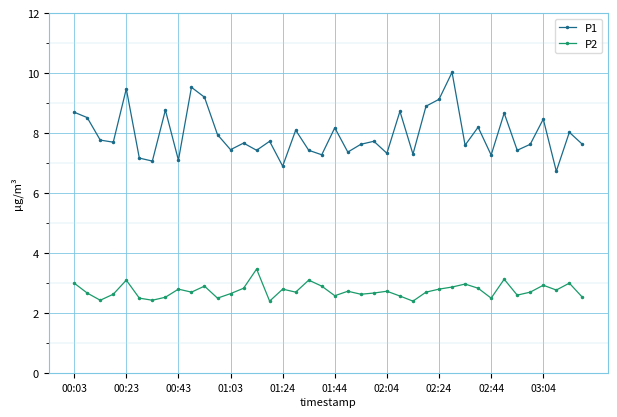

What is the value of the P2 point at the 23rd from the left?

2.6